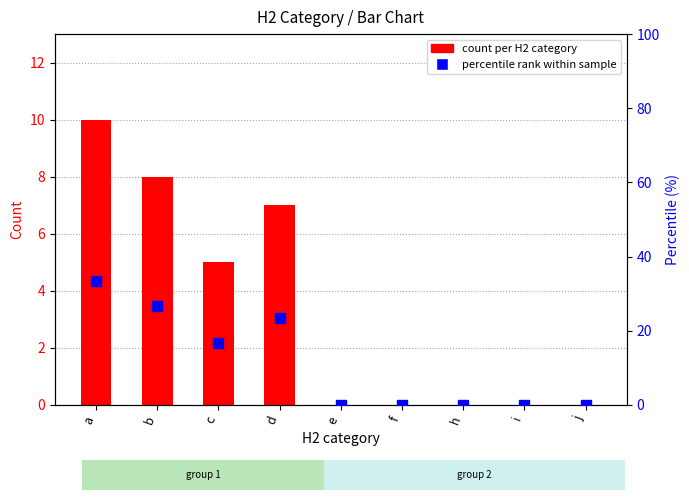

The value of percentile rank within sample at b is 26.7. True or false?

True